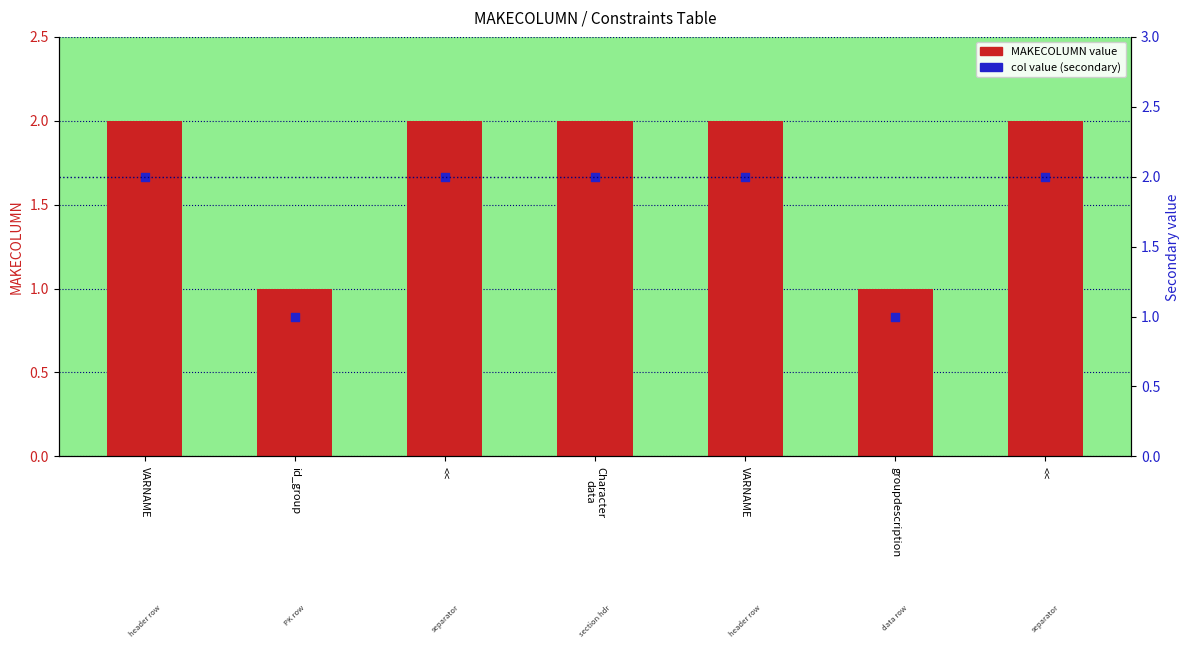

What are all the series names shown in the legend?

MAKECOLUMN value, col value (secondary)